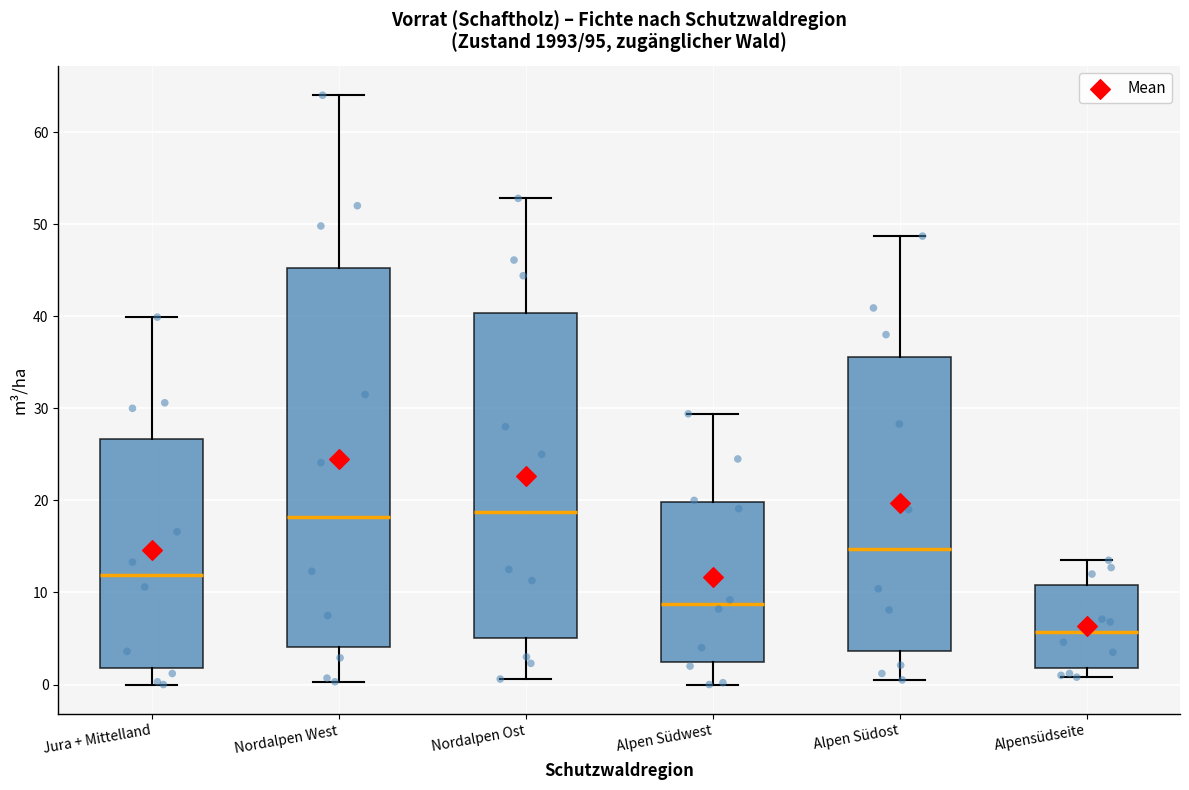

Reading left to right, transcribe this box plot: for each box, give where its median line is, the range the box spans, and where its two whiskers end, as read against the y-axis. The values are not printed on the chart, so give them approximately, as read against the axis.

Jura + Mittelland: median 12, box 2 to 27, whiskers 0 to 40
Nordalpen West: median 18, box 4 to 45, whiskers 0 to 64
Nordalpen Ost: median 19, box 5 to 40, whiskers 1 to 53
Alpen Südwest: median 9, box 3 to 20, whiskers 0 to 29
Alpen Südost: median 15, box 4 to 36, whiskers 1 to 49
Alpensüdseite: median 6, box 2 to 11, whiskers 1 to 14